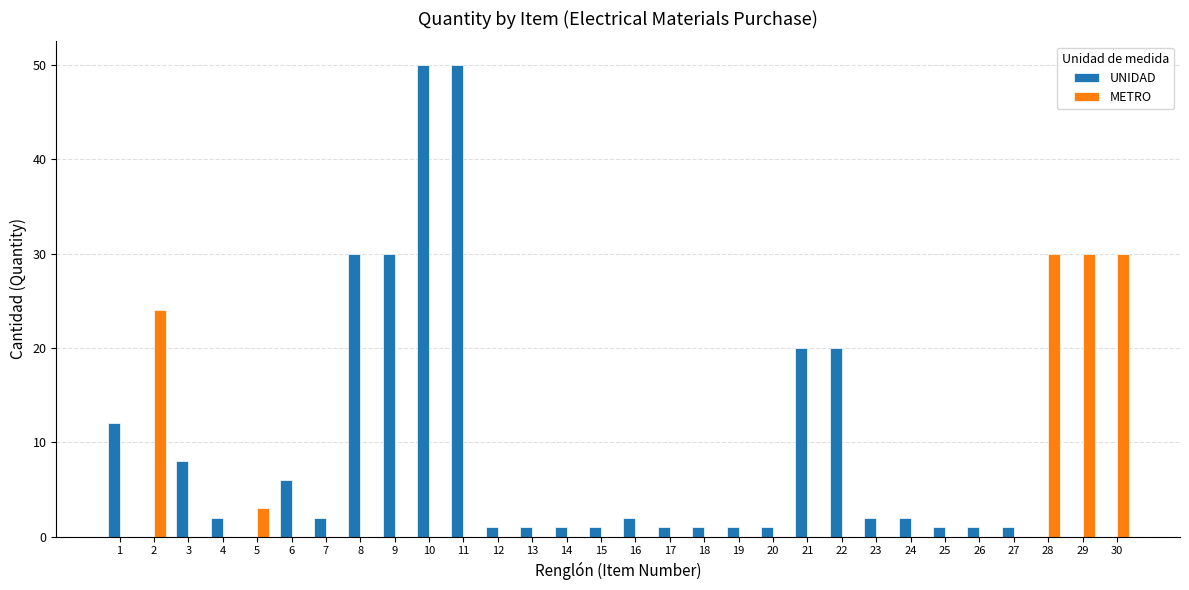

True or false: METRO has a value of 0 at 11.

True